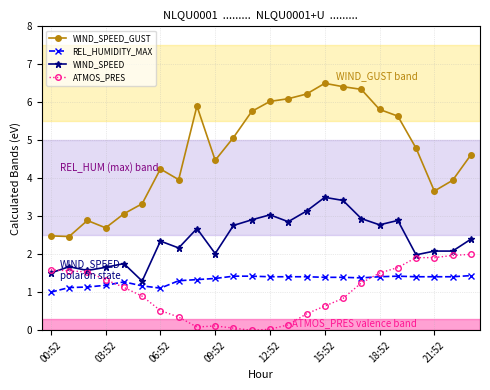

Which series has the largest total across all categories?

WIND_SPEED_GUST